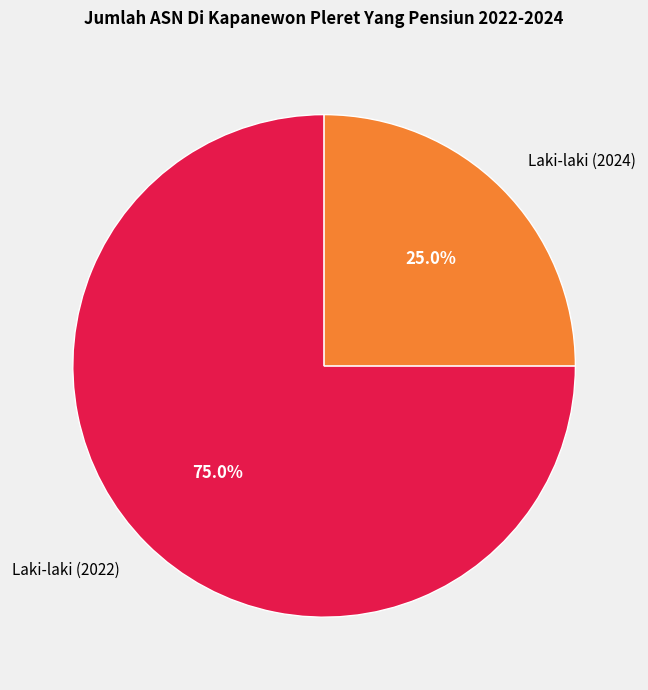

Count the number of slices in the pie.

2